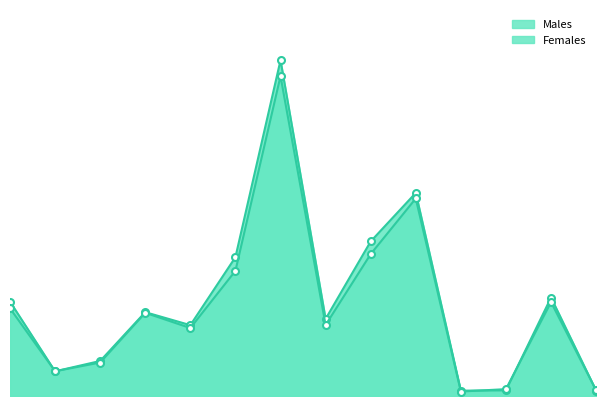

Between which two adjacent categories do Males and Females first intersect?

Ayrshire and Arran and Borders